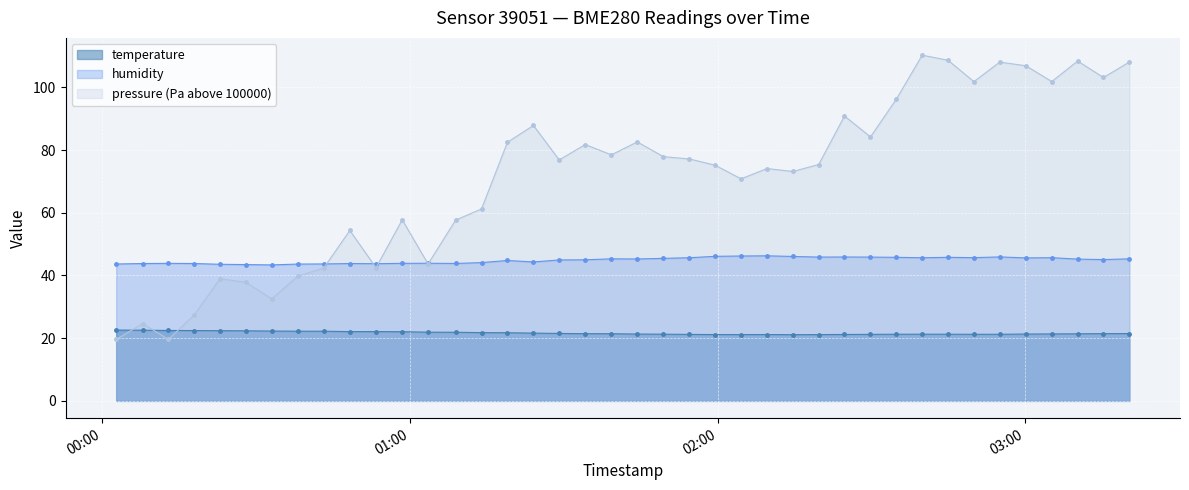

Rank the categories by pressure_norm value from lowest to highest.

2022-08-19T00:02:42, 2022-08-19T00:12:53, 2022-08-19T00:07:51, 2022-08-19T00:17:55, 2022-08-19T00:33:02, 2022-08-19T00:27:59, 2022-08-19T00:22:57, 2022-08-19T00:38:04, 2022-08-19T00:43:11, 2022-08-19T00:53:22, 2022-08-19T01:03:31, 2022-08-19T00:48:16, 2022-08-19T01:08:54, 2022-08-19T00:58:29, 2022-08-19T01:13:57, 2022-08-19T02:04:34, 2022-08-19T02:14:40, 2022-08-19T02:09:37, 2022-08-19T01:59:31, 2022-08-19T02:19:42, 2022-08-19T01:29:06, 2022-08-19T01:54:28, 2022-08-19T01:49:25, 2022-08-19T01:39:16, 2022-08-19T01:34:10, 2022-08-19T01:19:00, 2022-08-19T01:44:19, 2022-08-19T02:29:48, 2022-08-19T01:24:04, 2022-08-19T02:24:44, 2022-08-19T02:34:50, 2022-08-19T02:49:58, 2022-08-19T03:05:09, 2022-08-19T03:15:14, 2022-08-19T03:00:06, 2022-08-19T02:55:00, 2022-08-19T03:20:17, 2022-08-19T03:10:12, 2022-08-19T02:44:55, 2022-08-19T02:39:53